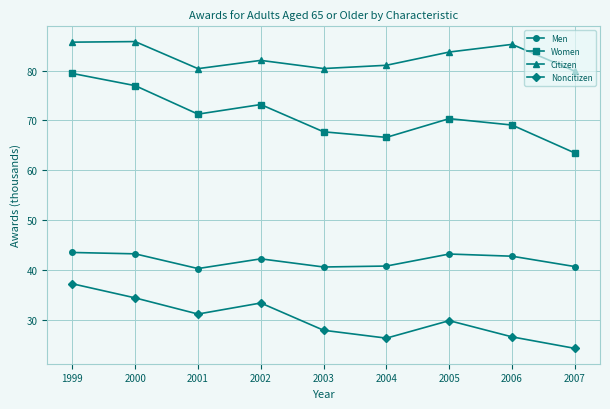

Is this an area chart (filled region under the line)?

No